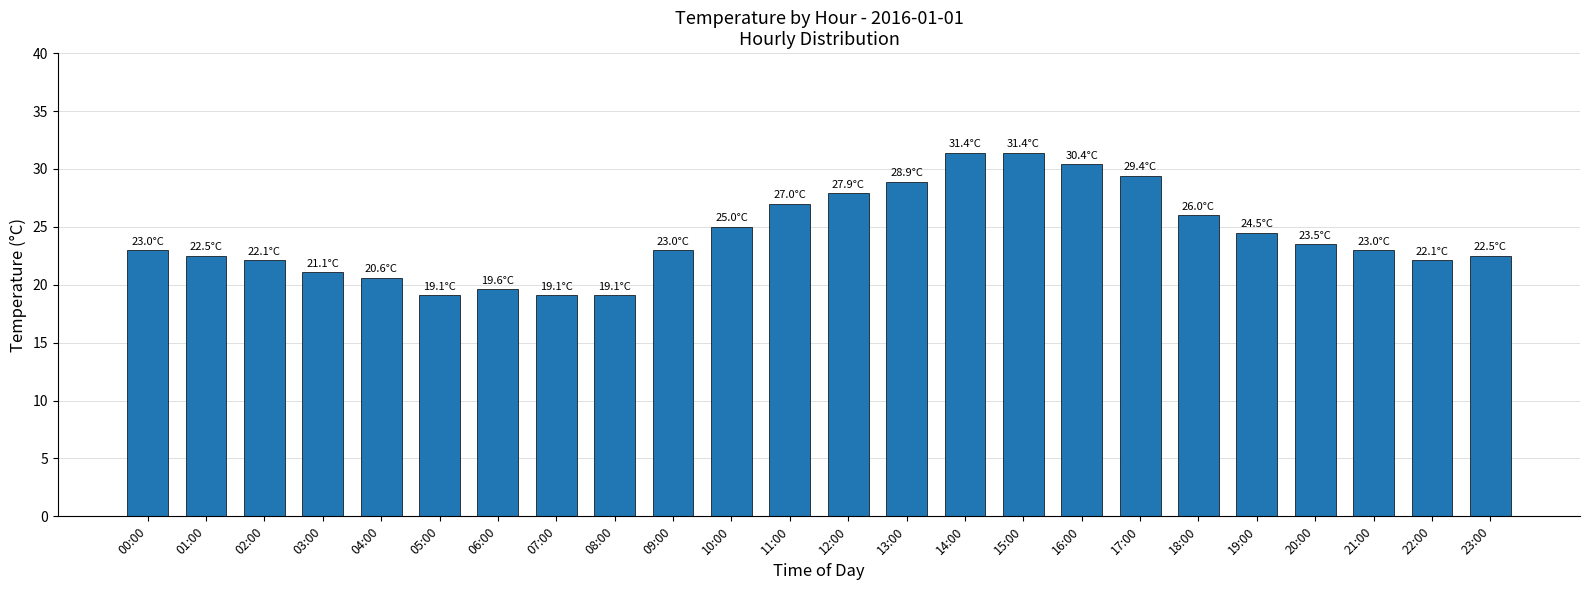

What is the difference between the values at 10:00 and 16:00?

5.4